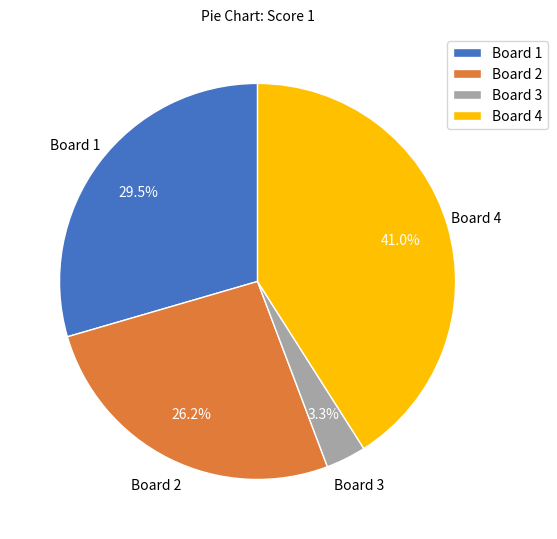

Between Board 1 and Board 4, which is larger?

Board 4